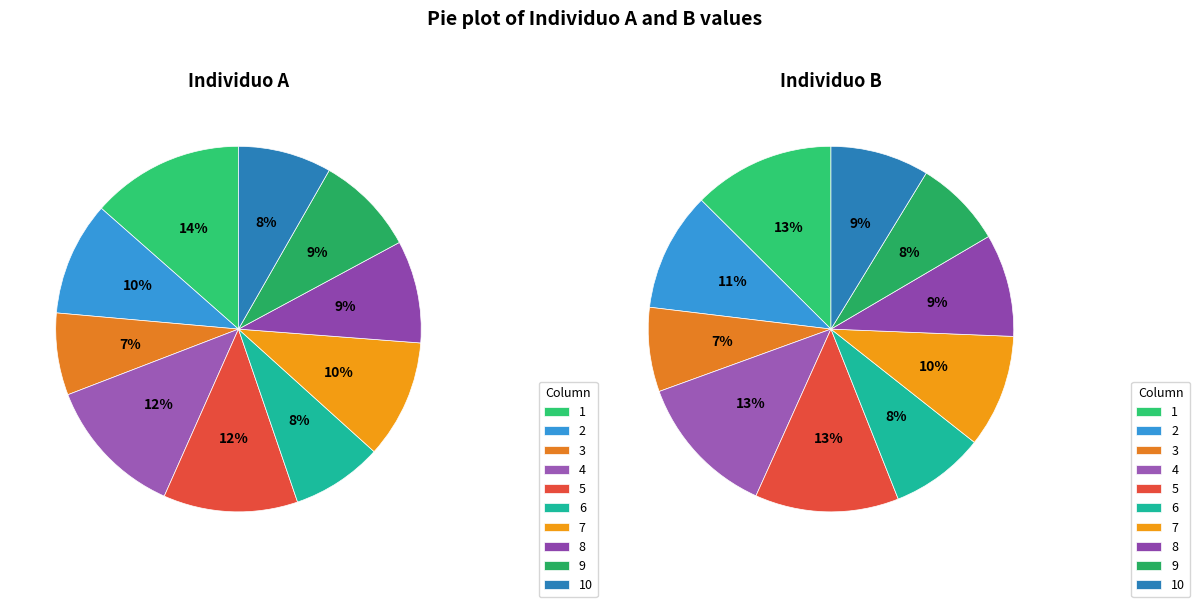

Rank the series by their average value, from highest to lowest.

B, A